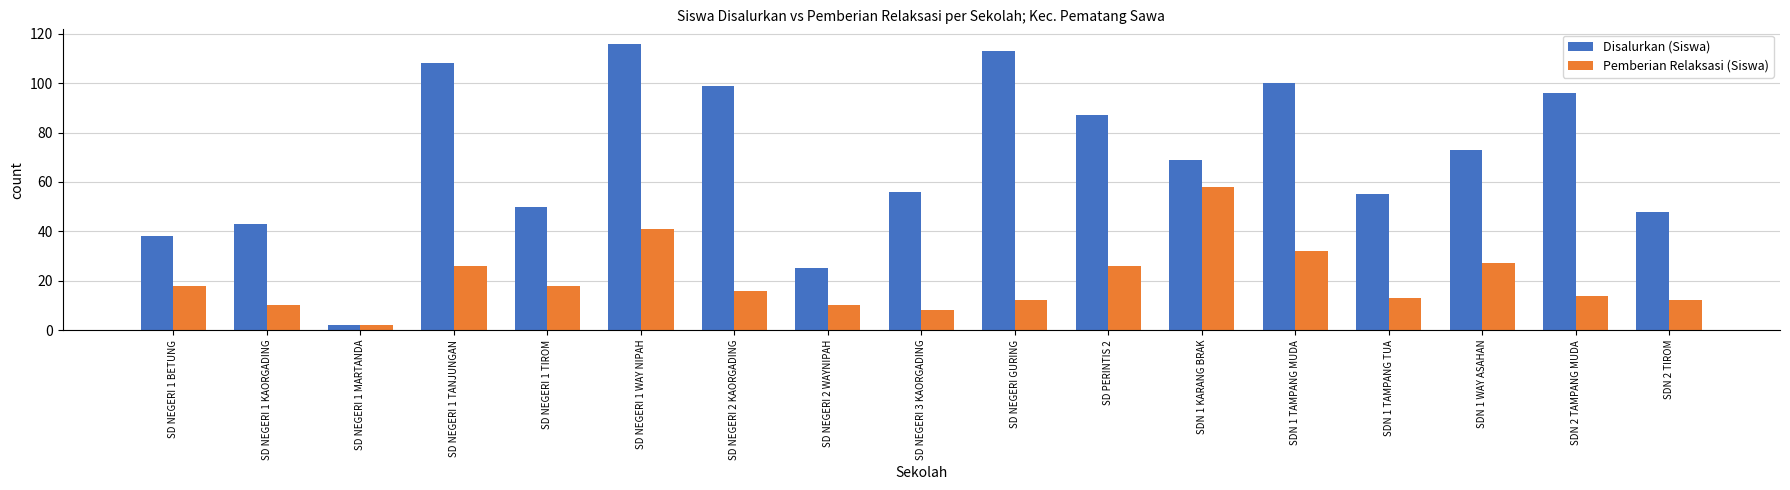

Count the number of data series in this chart.

2